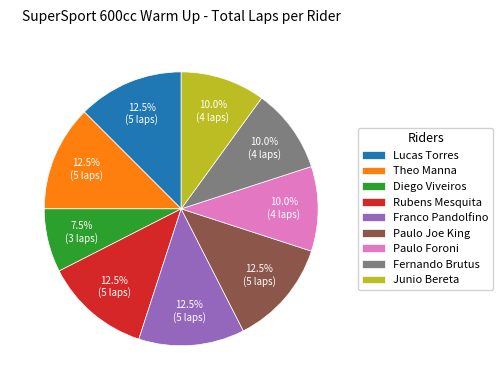

Which slice is the smallest?

Diego Viveiros